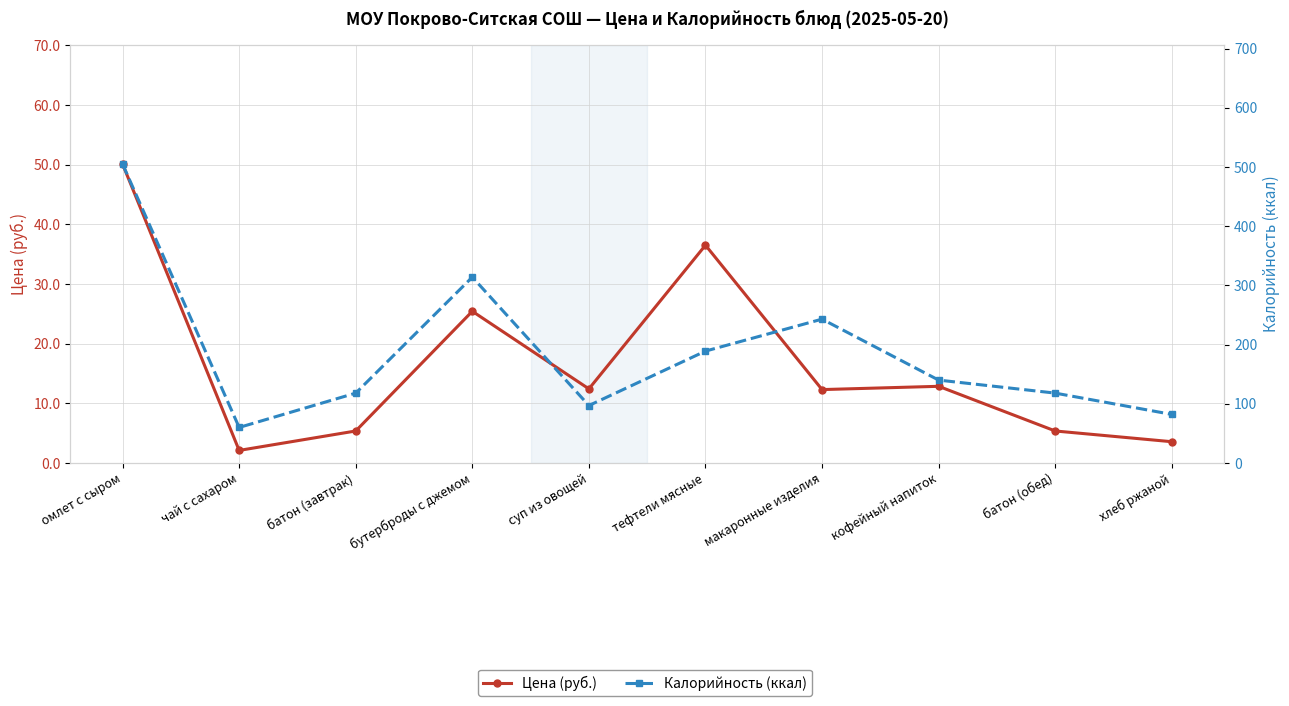

What is the difference between the highest and lowest values at батон (завтрак)?

112.6